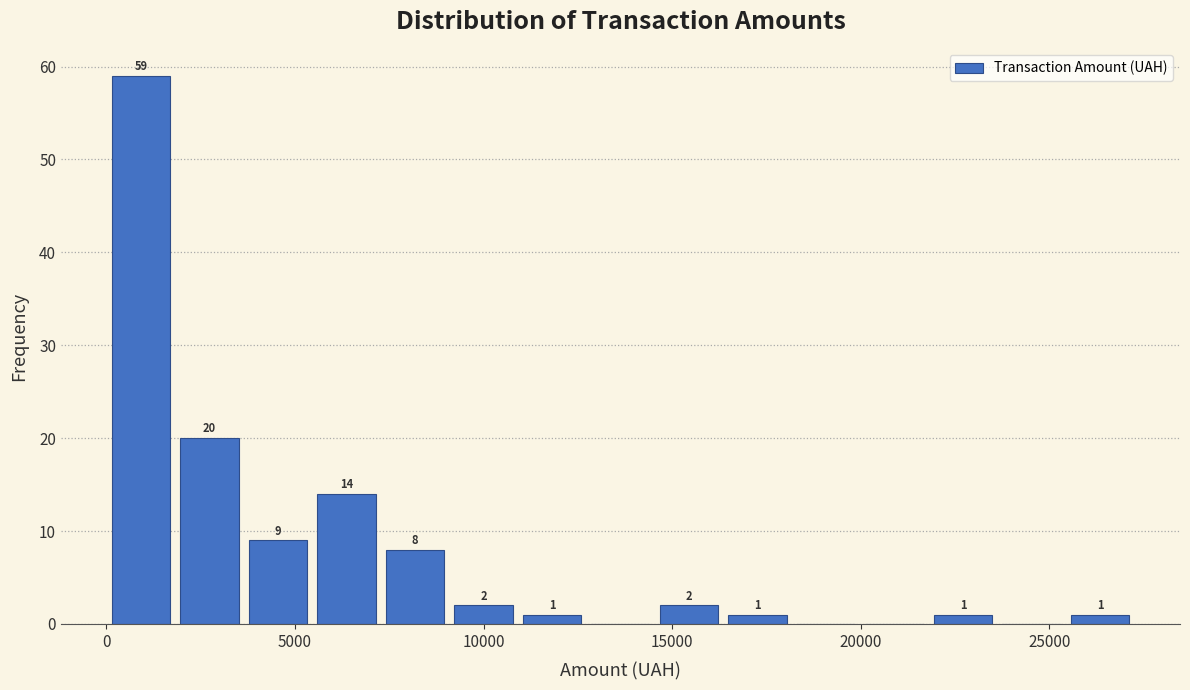

Read against the x-axis, roughly where is the centre of the tallest bar?

1000